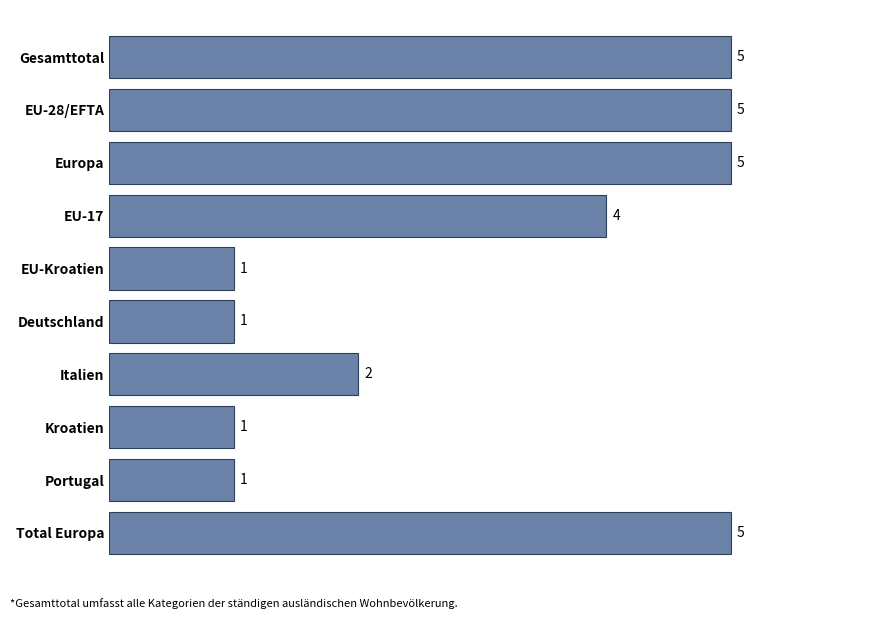

What is the maximum value shown in the chart?

5